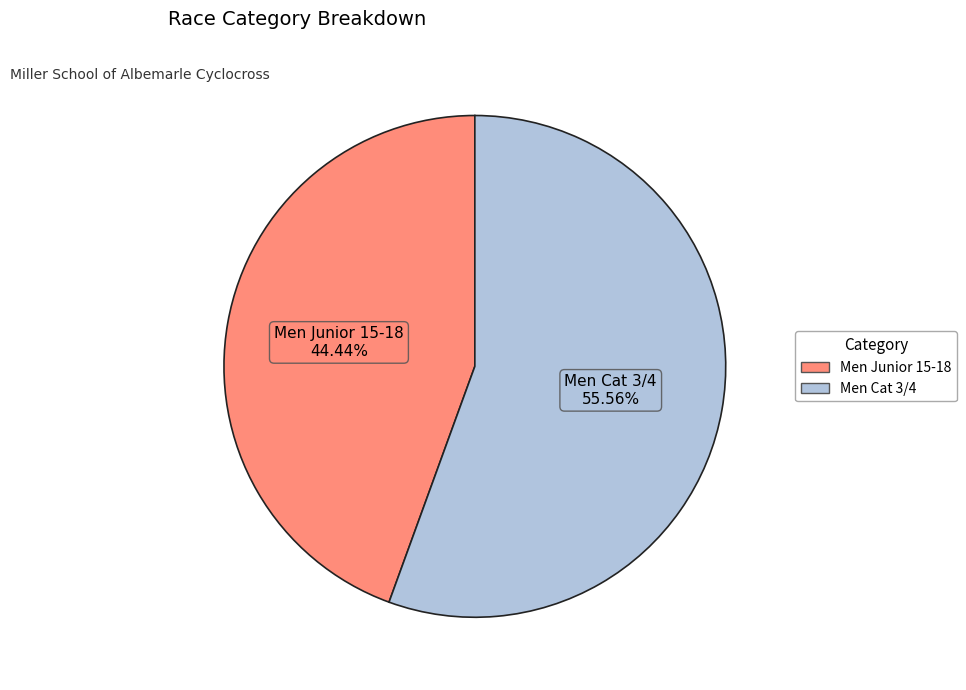

What is the smallest slice in the pie chart?

Men Junior 15-18